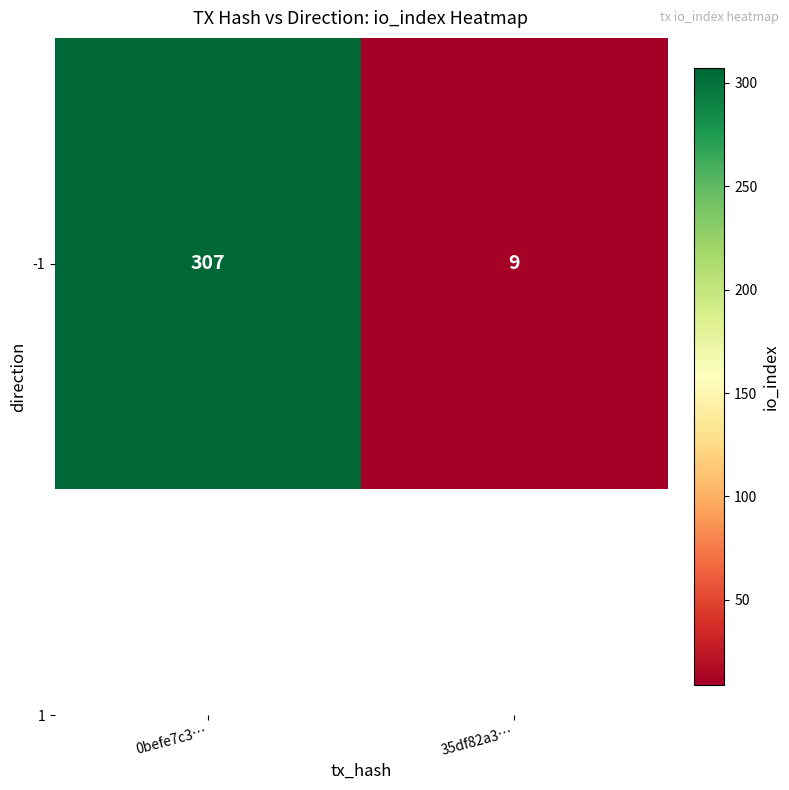

Reading left to right, list all the values displayed in this chart.

0befe7c3…=307	35df82a3…=9